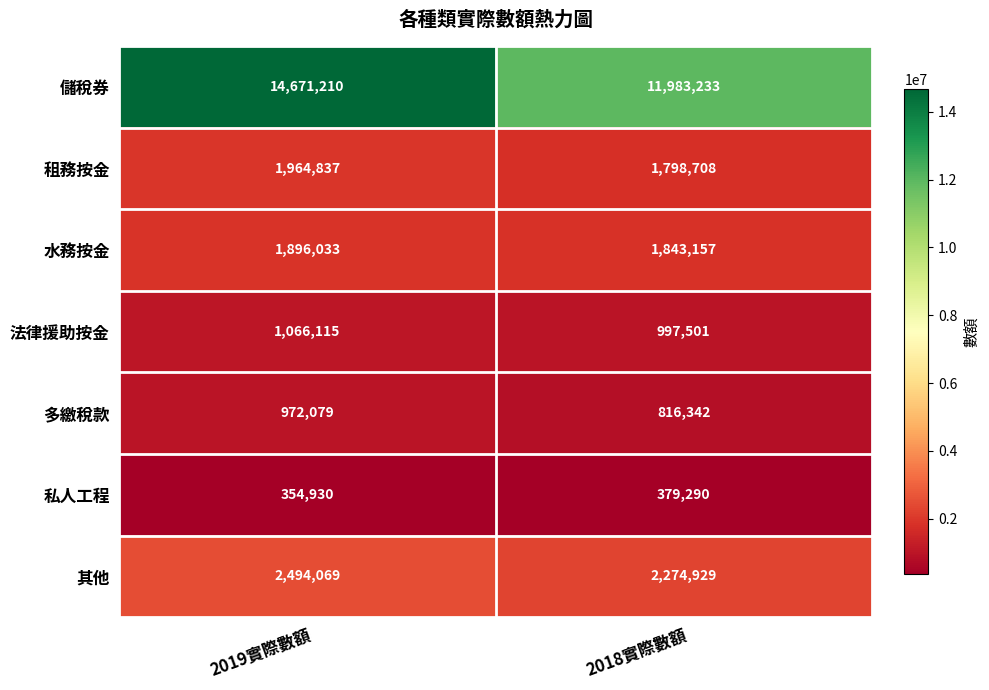

At which label is 儲稅券 closest to 13327221?

2018實際數額